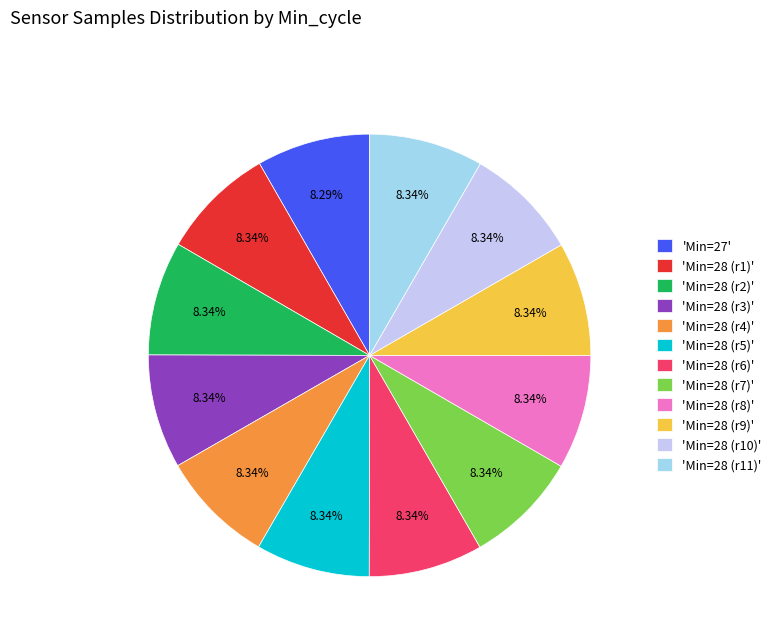

How many segments does this pie chart have?

12